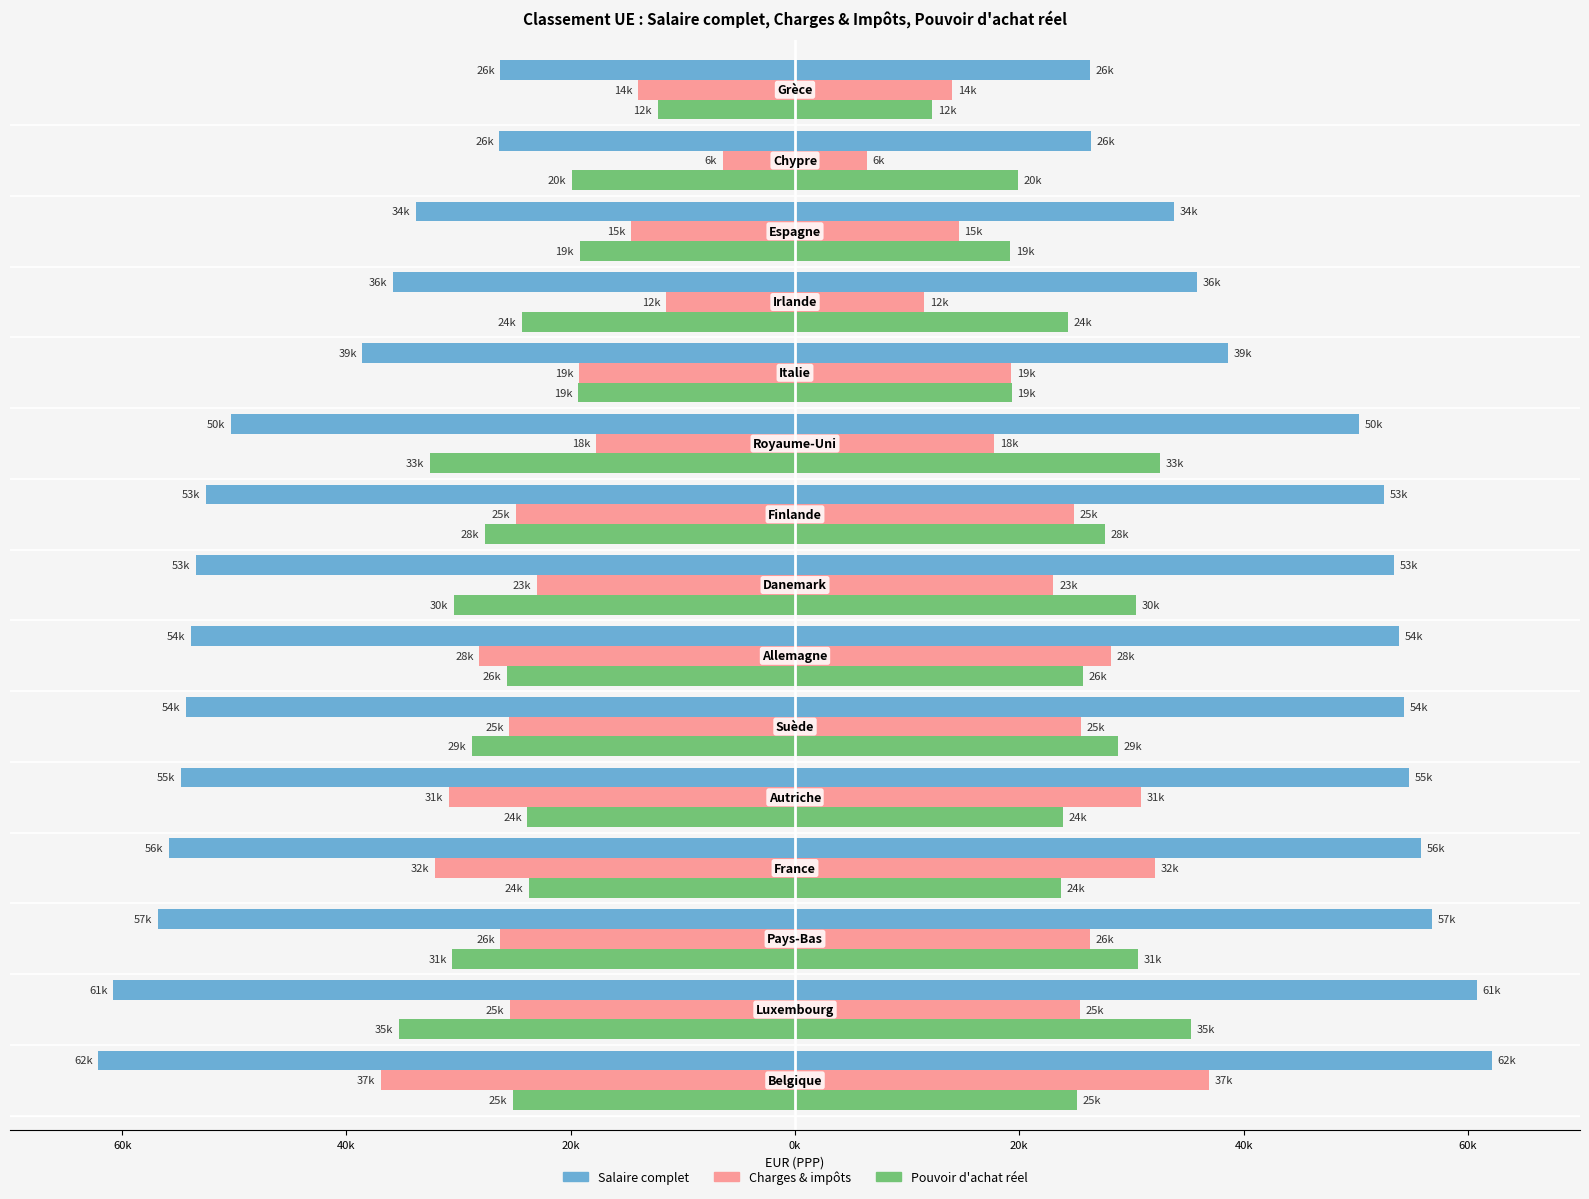

How many series are shown in this chart?

3